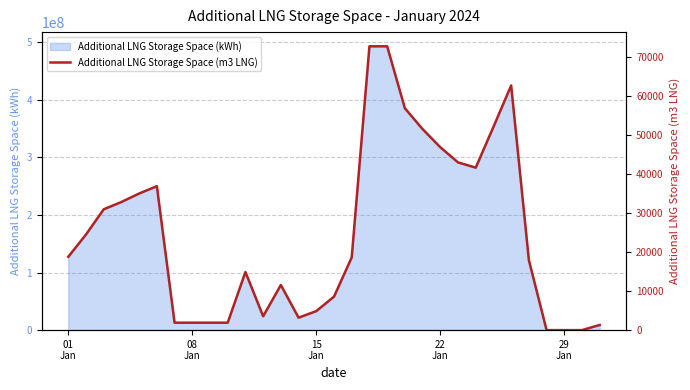

What is the maximum value for Additional LNG Storage Space (kWh)?

492765013